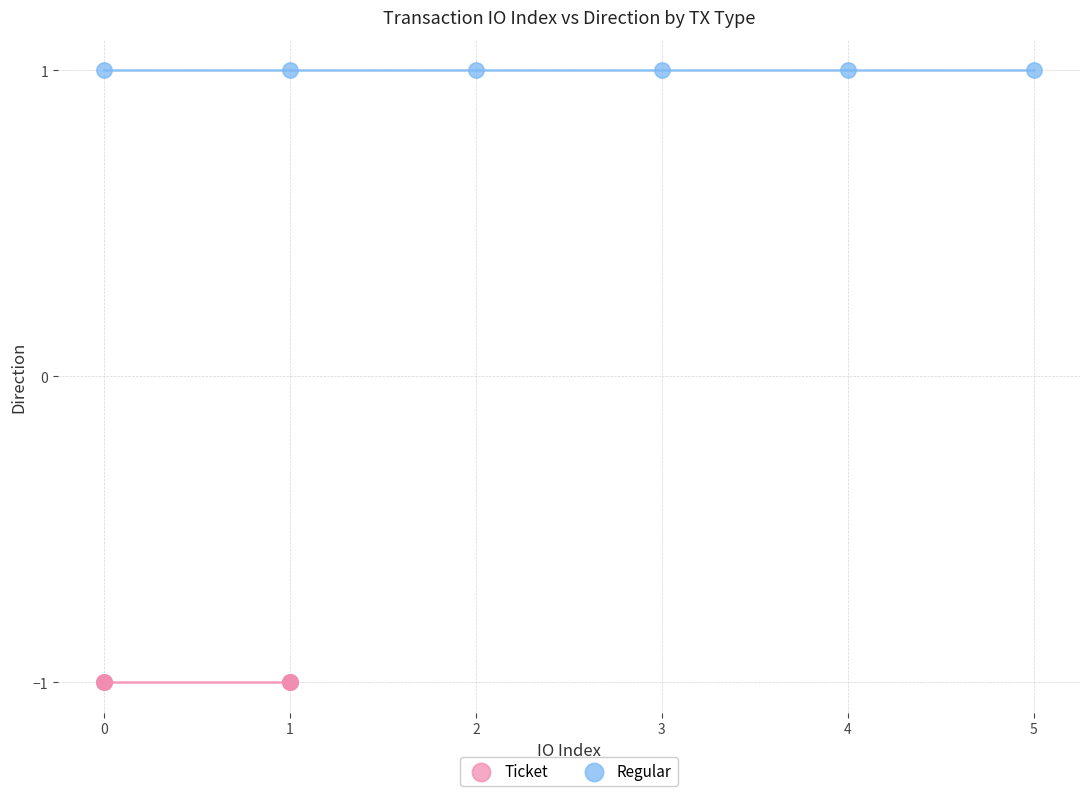

Which series reaches the minimum Y coordinate?

Ticket